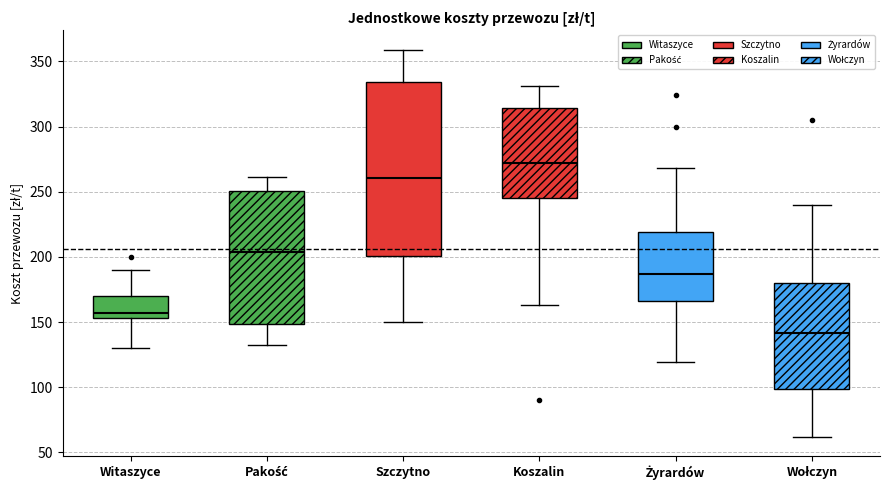

Where does the lower whisker of the box for Witaszyce end on the y-axis? The values are not printed on the chart, so give them approximately, as read against the axis.

130